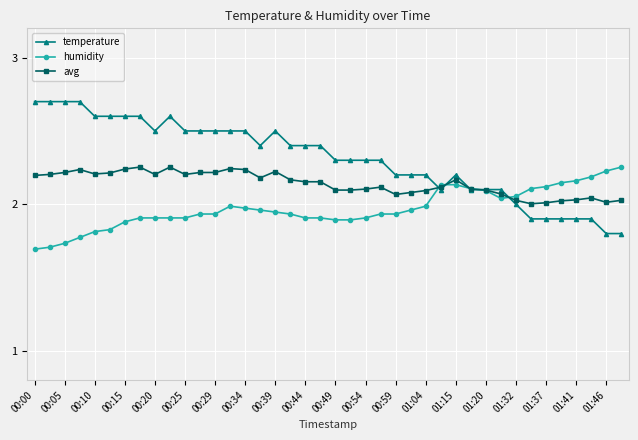

What is the greatest value displayed?

2.7